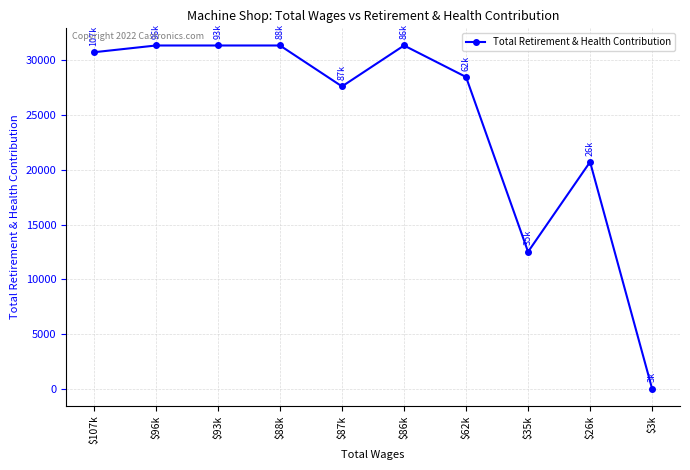

Reading right to left, what are all the values shown in this chart?

0	20724	12511	28490	31368	27628	31368	31368	31368	30751